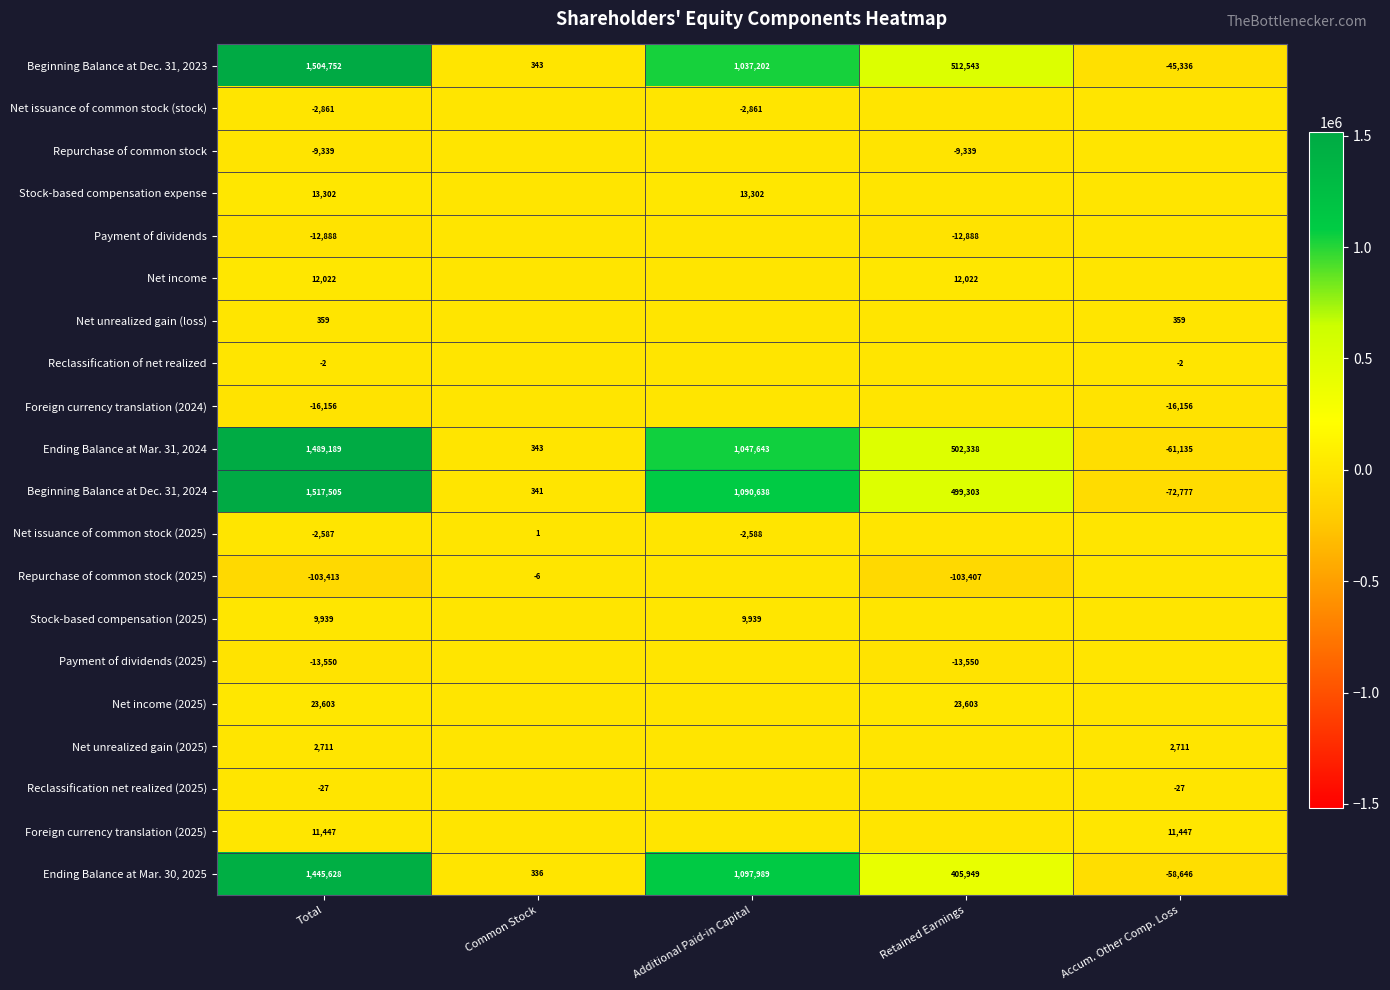

At which category is the sum across all series the highest?

Total